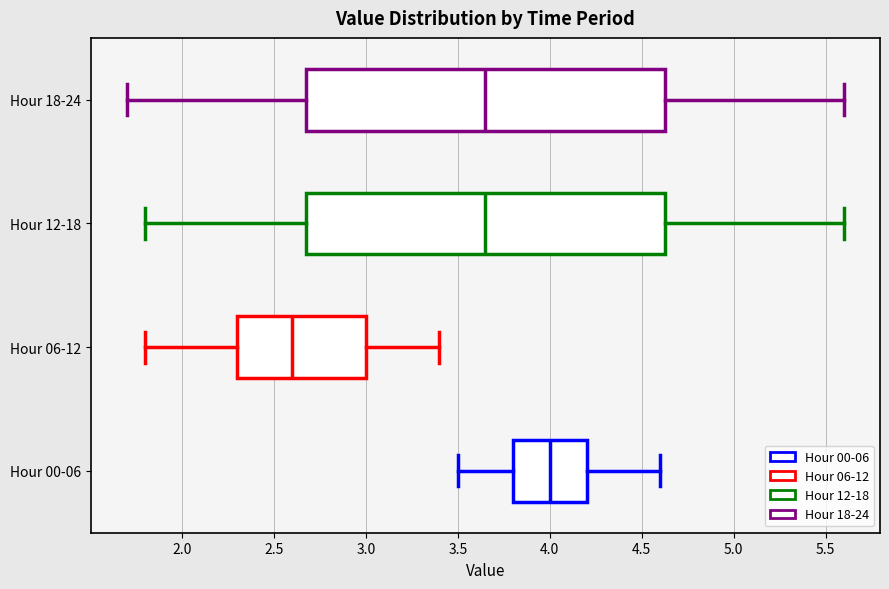

Which box's median line is the furthest to the left?

Hour 06-12